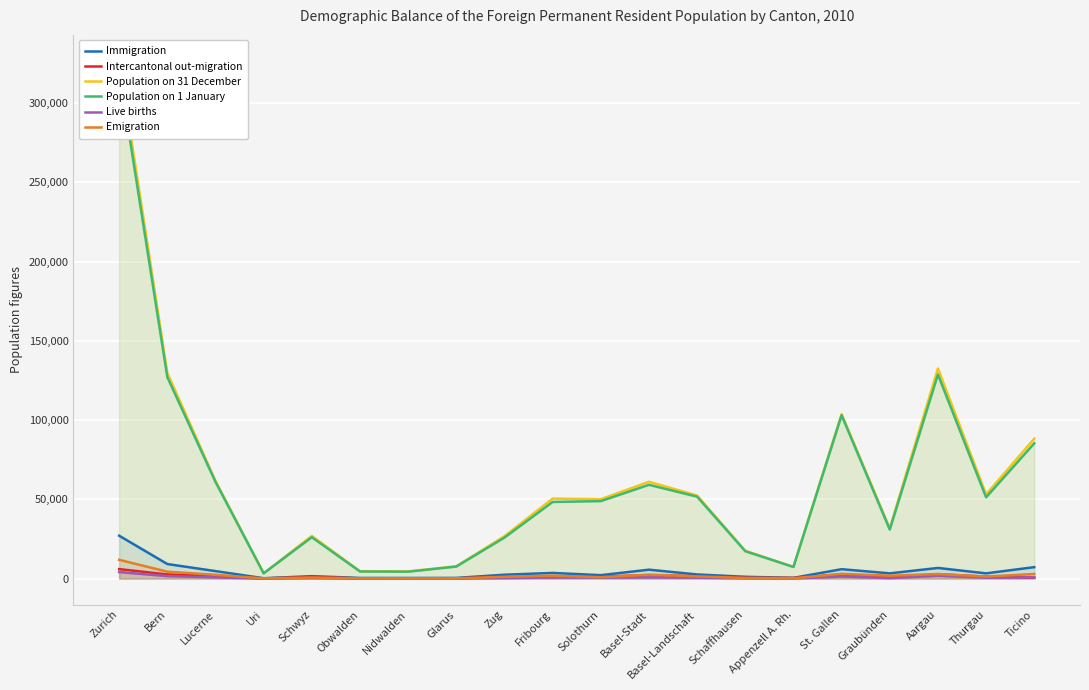

Reading left to right, transcribe all the data shown in this chart.

Immigration: Zurich=27069	Bern=9196	Lucerne=4743	Uri=250	Schwyz=1563	Obwalden=431	Nidwalden=417	Glarus=453	Zug=2465	Fribourg=3587	Solothurn=2190	Basel-Stadt=5634	Basel-Landschaft=2629	Schaffhausen=1165	Appenzell A. Rh.=481	St. Gallen=5948	Graubünden=3325	Aargau=6730	Thurgau=3319	Ticino=7238
Intercantonal out-migration: Zurich=5990	Bern=2637	Lucerne=1621	Uri=143	Schwyz=1047	Obwalden=190	Nidwalden=234	Glarus=217	Zug=1041	Fribourg=1058	Solothurn=1319	Basel-Stadt=2156	Basel-Landschaft=1569	Schaffhausen=533	Appenzell A. Rh.=440	St. Gallen=2561	Graubünden=1079	Aargau=2760	Thurgau=1250	Ticino=609
Population on 31 December: Zurich=326643	Bern=129725	Lucerne=61656	Uri=3337	Schwyz=26954	Obwalden=4658	Nidwalden=4546	Glarus=7799	Zug=26754	Fribourg=50472	Solothurn=50081	Basel-Stadt=61090	Basel-Landschaft=52433	Schaffhausen=17591	Appenzell A. Rh.=7405	St. Gallen=103795	Graubünden=31716	Aargau=132525	Thurgau=53110	Ticino=88305
Population on 1 January: Zurich=320188	Bern=127082	Lucerne=60997	Uri=3330	Schwyz=26112	Obwalden=4508	Nidwalden=4379	Glarus=7613	Zug=25883	Fribourg=48357	Solothurn=48889	Basel-Stadt=59182	Basel-Landschaft=51696	Schaffhausen=17299	Appenzell A. Rh.=7350	St. Gallen=103067	Graubünden=30933	Aargau=128757	Thurgau=51294	Ticino=85339
Live births: Zurich=4129	Bern=1558	Lucerne=757	Uri=33	Schwyz=294	Obwalden=44	Nidwalden=38	Glarus=83	Zug=301	Fribourg=703	Solothurn=588	Basel-Stadt=750	Basel-Landschaft=575	Schaffhausen=185	Appenzell A. Rh.=82	St. Gallen=1293	Graubünden=292	Aargau=1742	Thurgau=561	Ticino=745
Emigration: Zurich=11862	Bern=4358	Lucerne=2393	Uri=146	Schwyz=692	Obwalden=161	Nidwalden=174	Glarus=164	Zug=1151	Fribourg=1865	Solothurn=890	Basel-Stadt=2504	Basel-Landschaft=1410	Schaffhausen=424	Appenzell A. Rh.=240	St. Gallen=3025	Graubünden=1834	Aargau=2899	Thurgau=1316	Ticino=2909